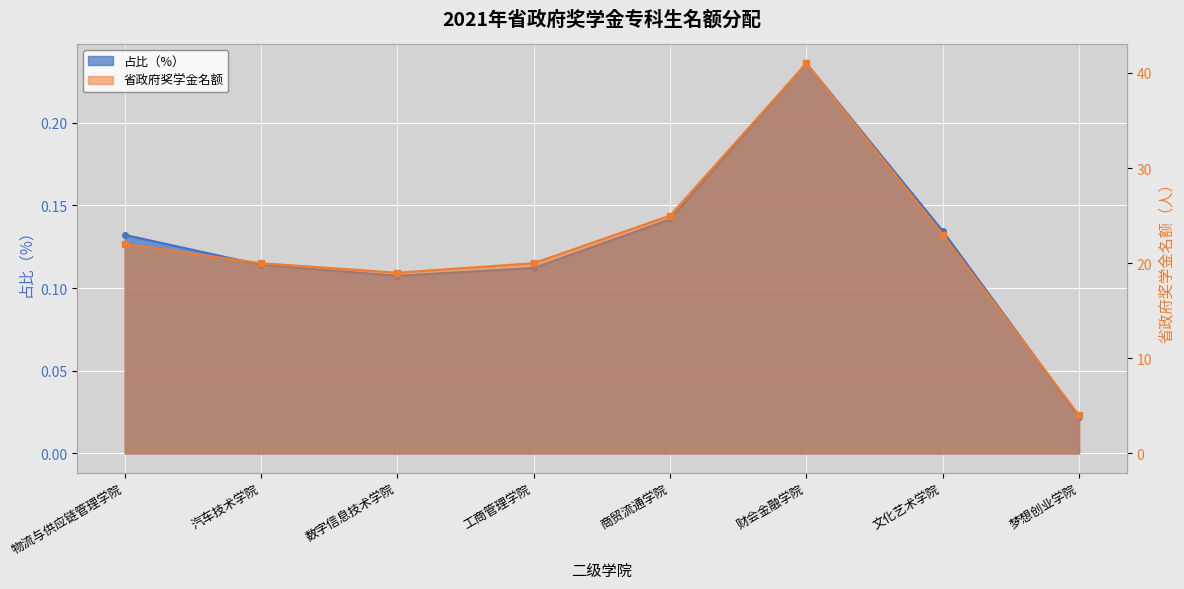

Which series changed the most between 汽车技术学院 and 梦想创业学院?

省政府奖学金名额